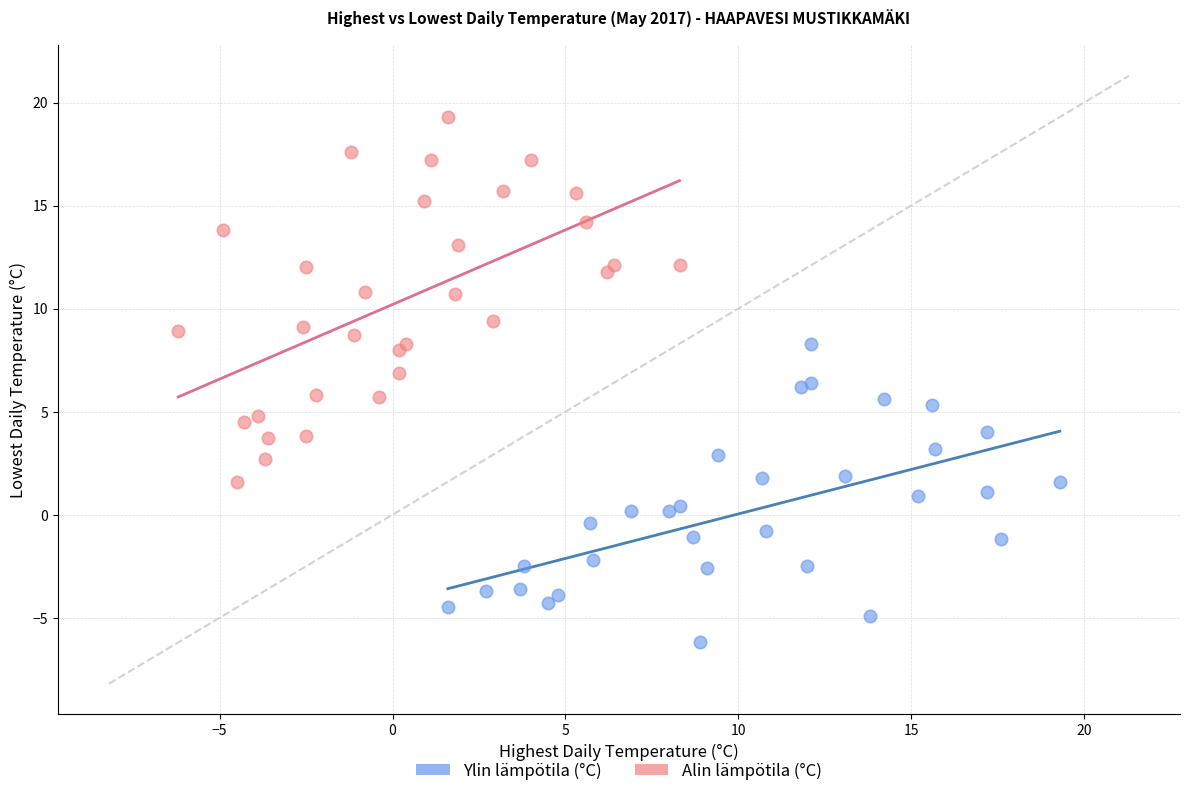

Which series has the largest Y range (max minus min)?

Alin lämpötila (°C)